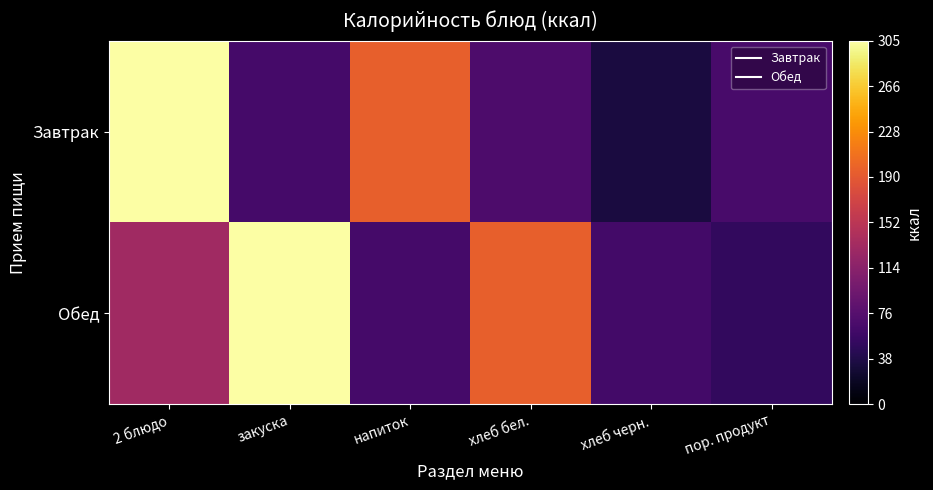

Which series has the largest total across all categories?

Обед